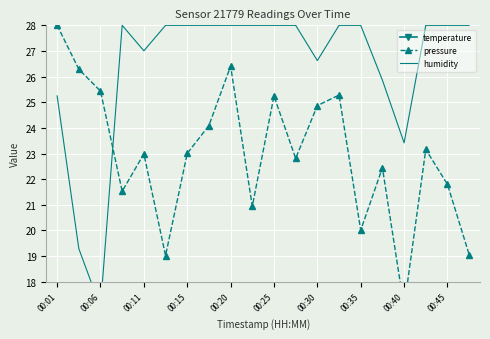

Reading left to right, what are all the values shown in this chart?

temperature: 17.7	17.7	17.6	17.6	17.5	17.5	17.5	17.4	17.4	17.3	17.3	17.3	17.4	17.3	17.2	17.2	17.1	17.2	17.1	17.1
pressure: 28.0	26.3	25.4	21.5	23.0	19.0	23.0	24.1	26.4	20.9	25.2	22.8	24.9	25.3	20.0	22.4	17.0	23.2	21.8	19.1
humidity: 25.2	19.3	17.0	28.0	27.0	28.0	28.0	28.0	28.0	28.0	28.0	28.0	26.6	28.0	28.0	25.9	23.4	28.0	28.0	28.0